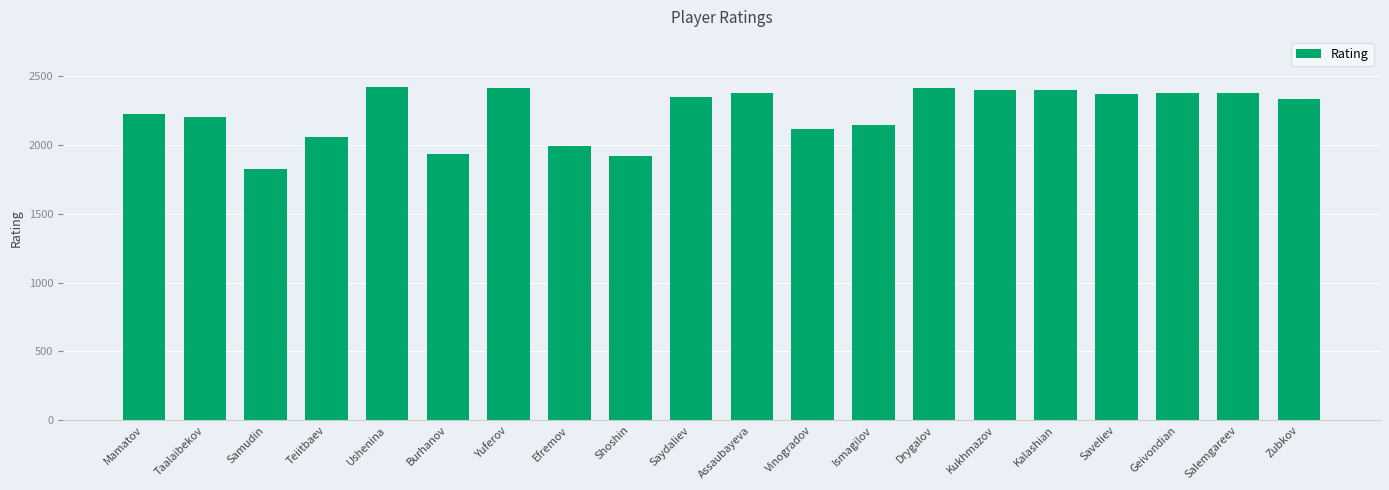

True or false: the data shows 3903 at Kalashian.

False